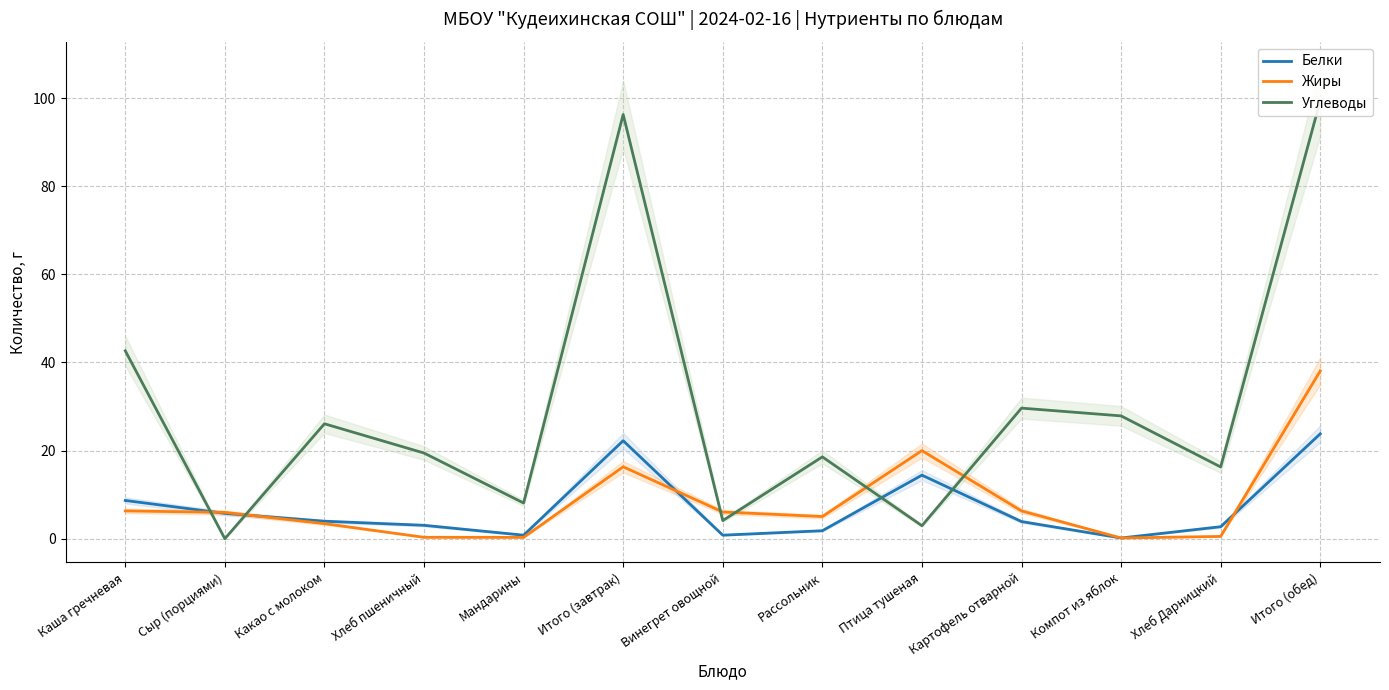

After their last crossing, which series has the higher values: Белки or Углеводы?

Углеводы